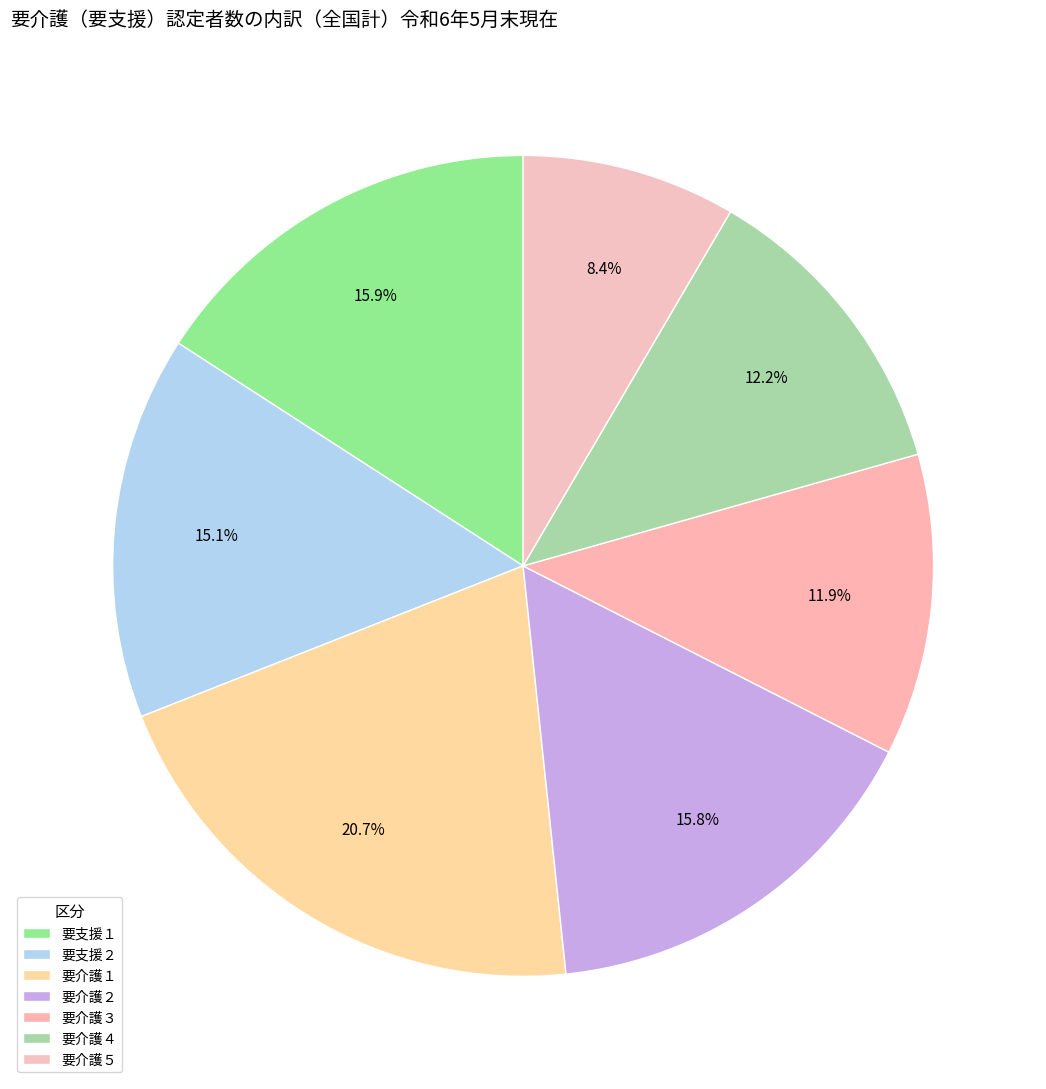

Which has a higher value, 要介護４ or 要支援２?

要支援２